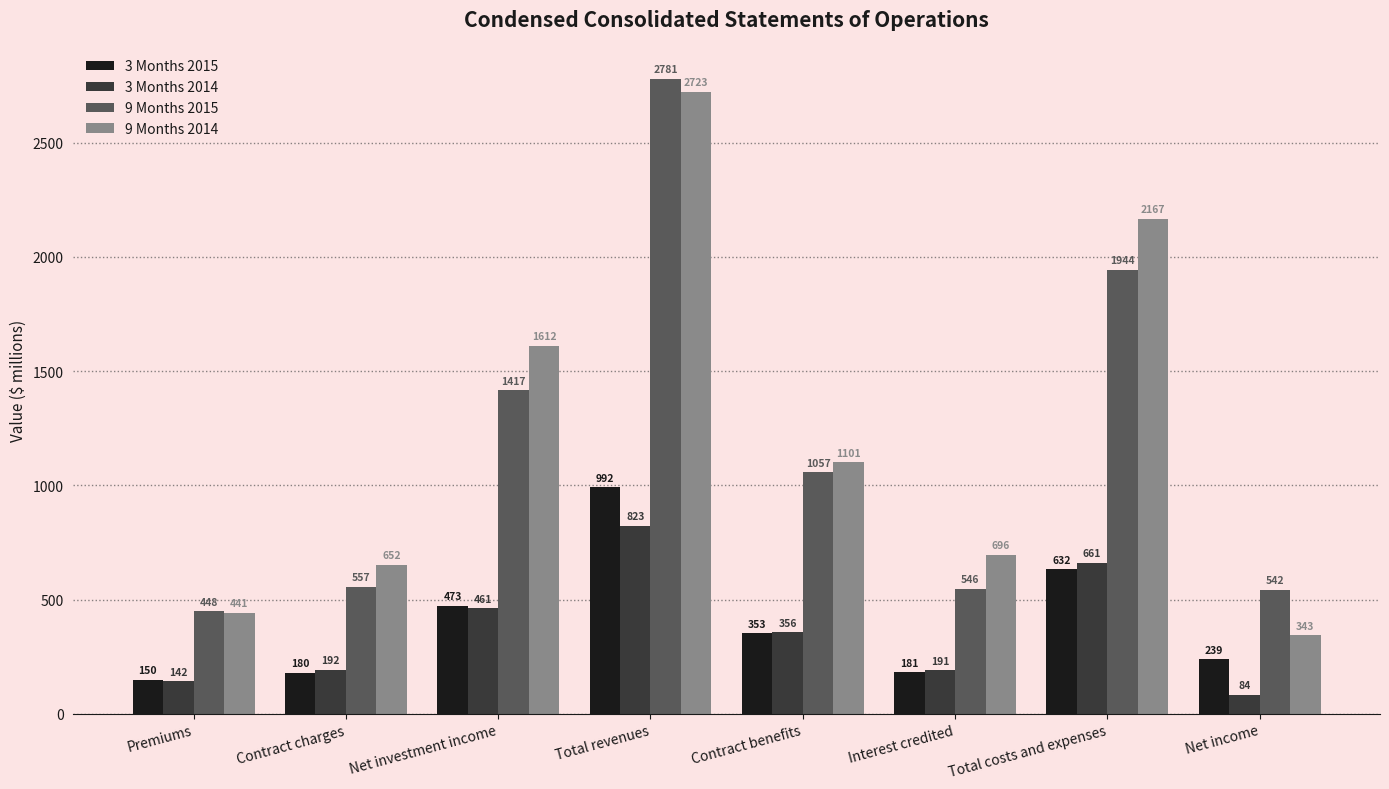

Reading left to right, extract all data points from this chart.

3 Months 2015: Premiums=150	Contract charges=180	Net investment income=473	Total revenues=992	Contract benefits=353	Interest credited=181	Total costs and expenses=632	Net income=239
3 Months 2014: Premiums=142	Contract charges=192	Net investment income=461	Total revenues=823	Contract benefits=356	Interest credited=191	Total costs and expenses=661	Net income=84
9 Months 2015: Premiums=448	Contract charges=557	Net investment income=1417	Total revenues=2781	Contract benefits=1057	Interest credited=546	Total costs and expenses=1944	Net income=542
9 Months 2014: Premiums=441	Contract charges=652	Net investment income=1612	Total revenues=2723	Contract benefits=1101	Interest credited=696	Total costs and expenses=2167	Net income=343